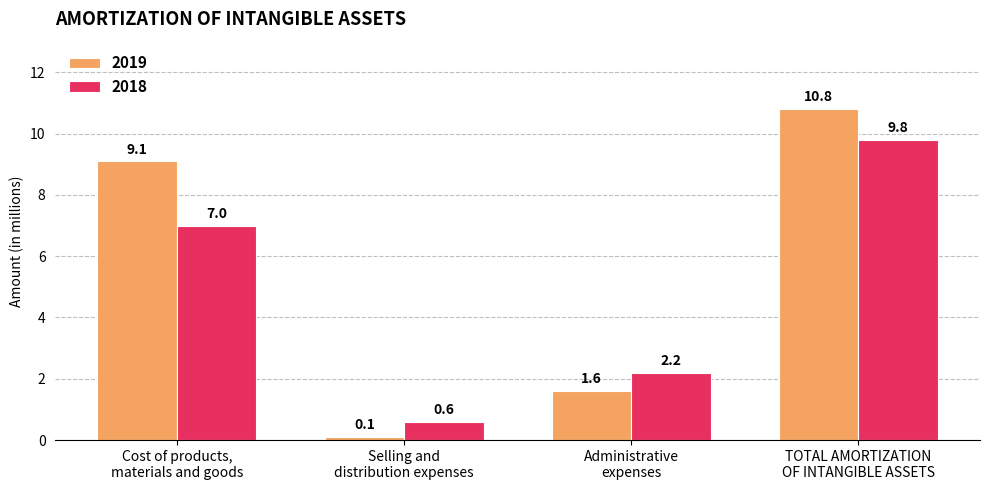

What is the sum of all 2019 values?

21.6